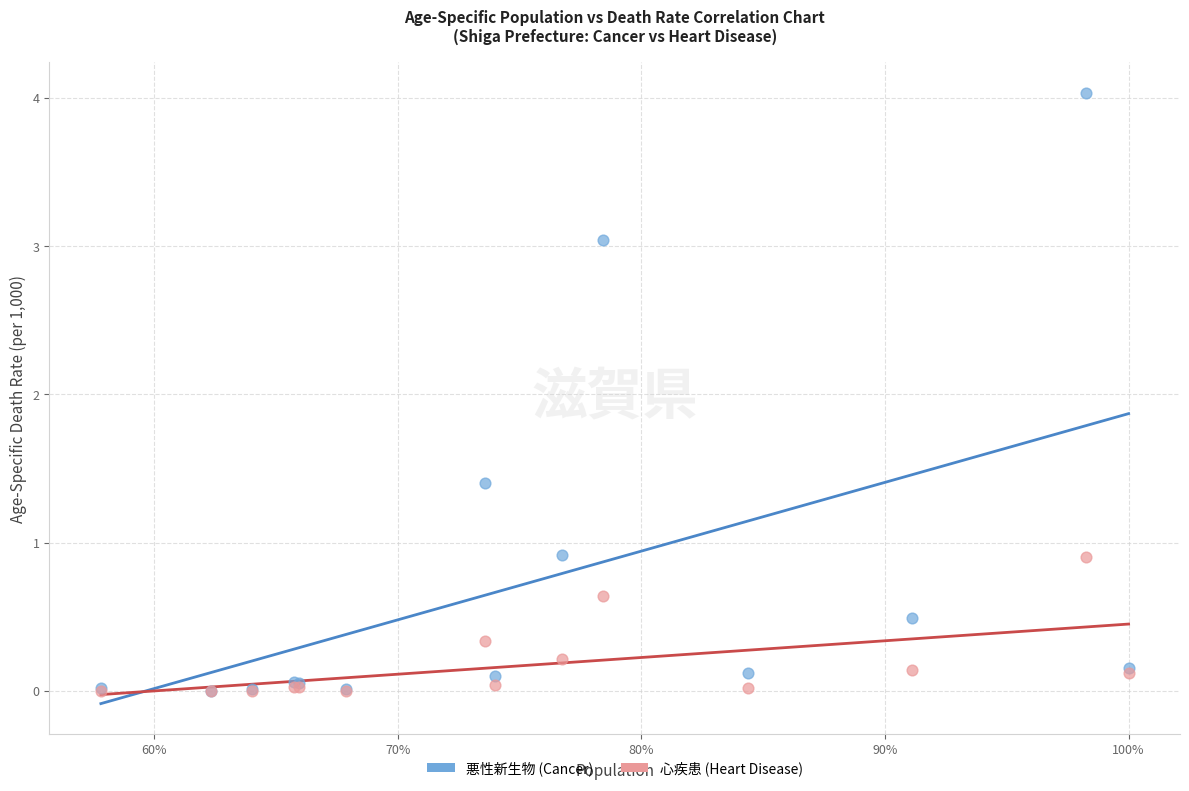

Which series reaches the maximum Y coordinate?

悪性新生物 (Cancer)